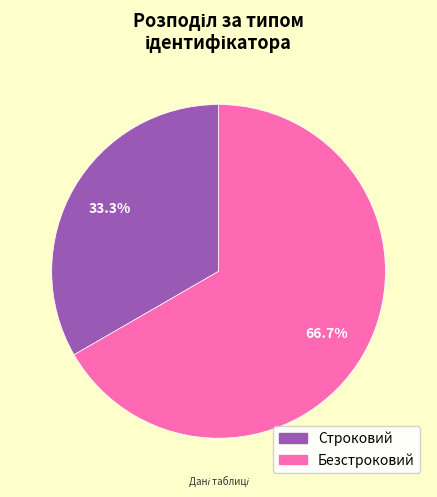

To the nearest percent, what is the combined percentage of Безстроковий and Строковий?

100%